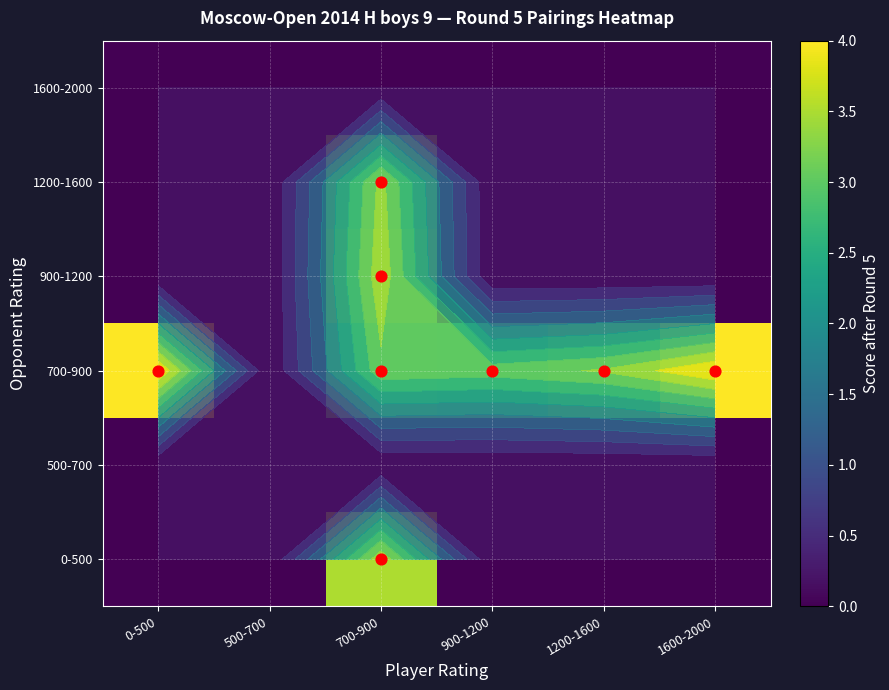

What is the difference between the highest and lowest values at 1600-2000?

4.0